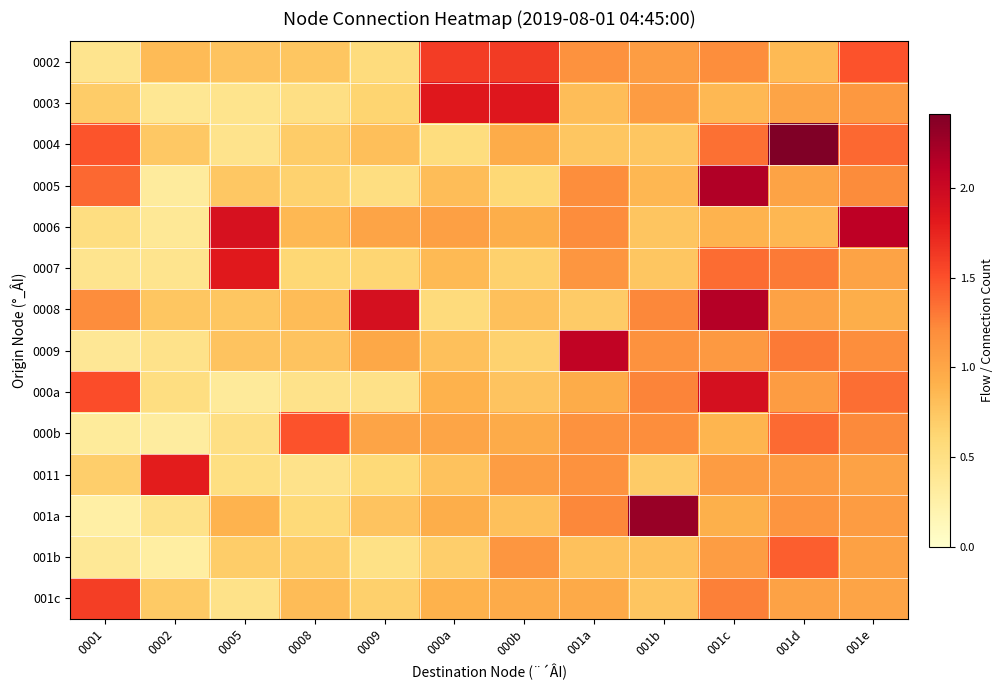

How many data points does each series have?

12